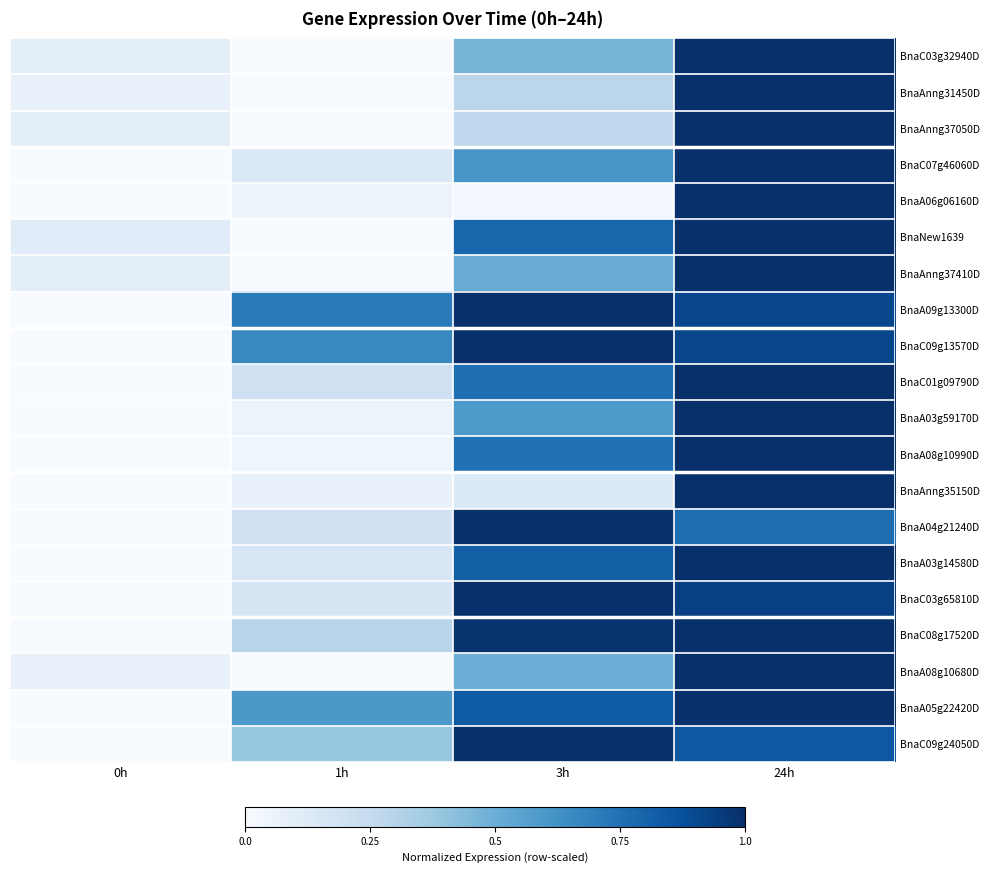

Reading left to right, what are all the values shown in this chart?

BnaC03g32940D: 0h=0.1	1h=0.0	3h=0.5	24h=1.0
BnaAnng31450D: 0h=0.1	1h=0.0	3h=0.3	24h=1.0
BnaAnng37050D: 0h=0.1	1h=0.0	3h=0.3	24h=1.0
BnaC07g46060D: 0h=0.0	1h=0.1	3h=0.6	24h=1.0
BnaA06g06160D: 0h=0.0	1h=0.1	3h=0.0	24h=1.0
BnaNew1639: 0h=0.1	1h=0.0	3h=0.8	24h=1.0
BnaAnng37410D: 0h=0.1	1h=0.0	3h=0.5	24h=1.0
BnaA09g13300D: 0h=0.0	1h=0.7	3h=1.0	24h=0.9
BnaC09g13570D: 0h=0.0	1h=0.7	3h=1.0	24h=0.9
BnaC01g09790D: 0h=0.0	1h=0.2	3h=0.8	24h=1.0
BnaA03g59170D: 0h=0.0	1h=0.1	3h=0.6	24h=1.0
BnaA08g10990D: 0h=0.0	1h=0.0	3h=0.7	24h=1.0
BnaAnng35150D: 0h=0.0	1h=0.1	3h=0.1	24h=1.0
BnaA04g21240D: 0h=0.0	1h=0.2	3h=1.0	24h=0.8
BnaA03g14580D: 0h=0.0	1h=0.2	3h=0.8	24h=1.0
BnaC03g65810D: 0h=0.0	1h=0.2	3h=1.0	24h=0.9
BnaC08g17520D: 0h=0.0	1h=0.3	3h=1.0	24h=1.0
BnaA08g10680D: 0h=0.1	1h=0.0	3h=0.5	24h=1.0
BnaA05g22420D: 0h=0.0	1h=0.6	3h=0.8	24h=1.0
BnaC09g24050D: 0h=0.0	1h=0.4	3h=1.0	24h=0.8